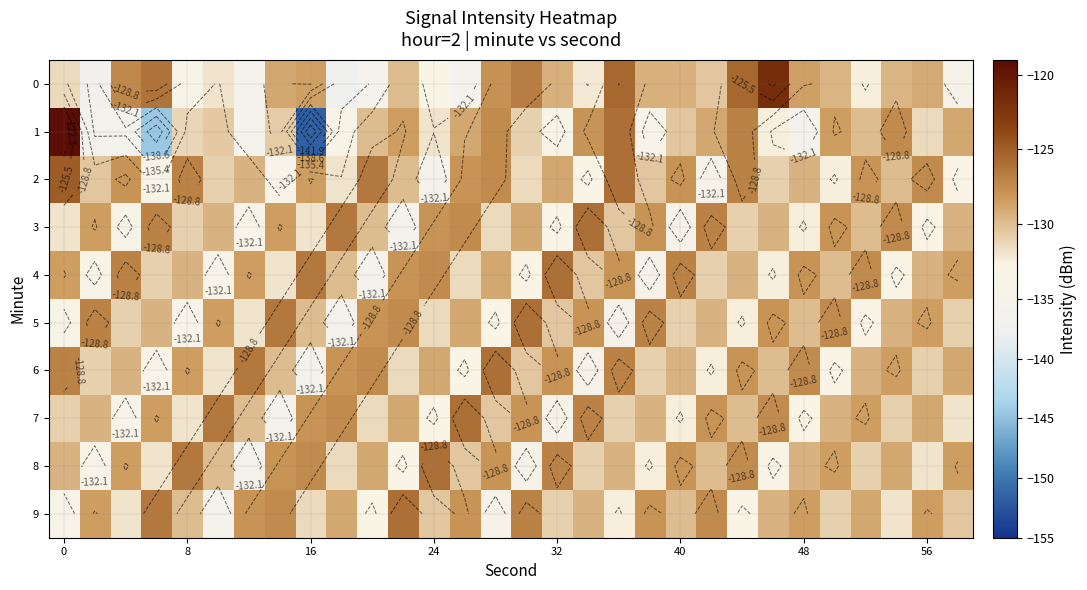

How many values in the 9 series exceed -129?

11